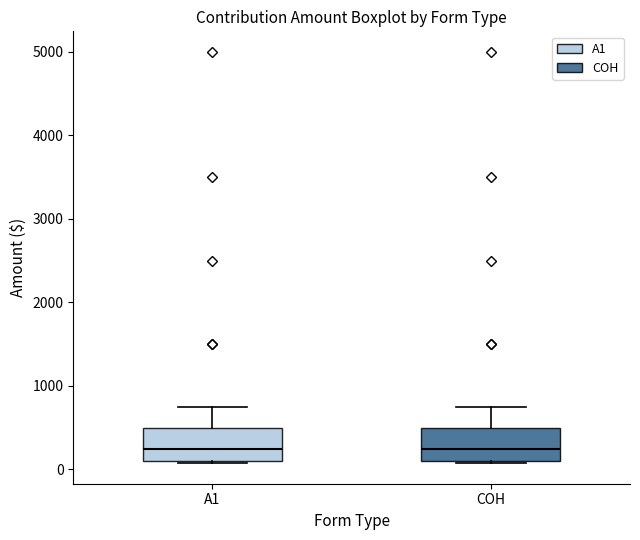

Reading left to right, read every box against the y-axis: the position of its median line, the range the box covers, and the ends of its whiskers. The values are not printed on the chart, so give them approximately, as read against the axis.

A1: median 300, box 100 to 500, whiskers 100 to 800
COH: median 300, box 100 to 500, whiskers 100 to 800